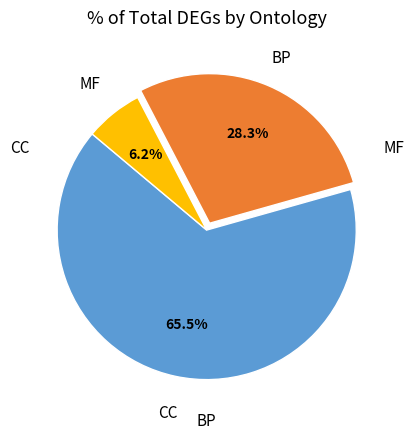

Is there any slice that represents more than half of the pie?

Yes